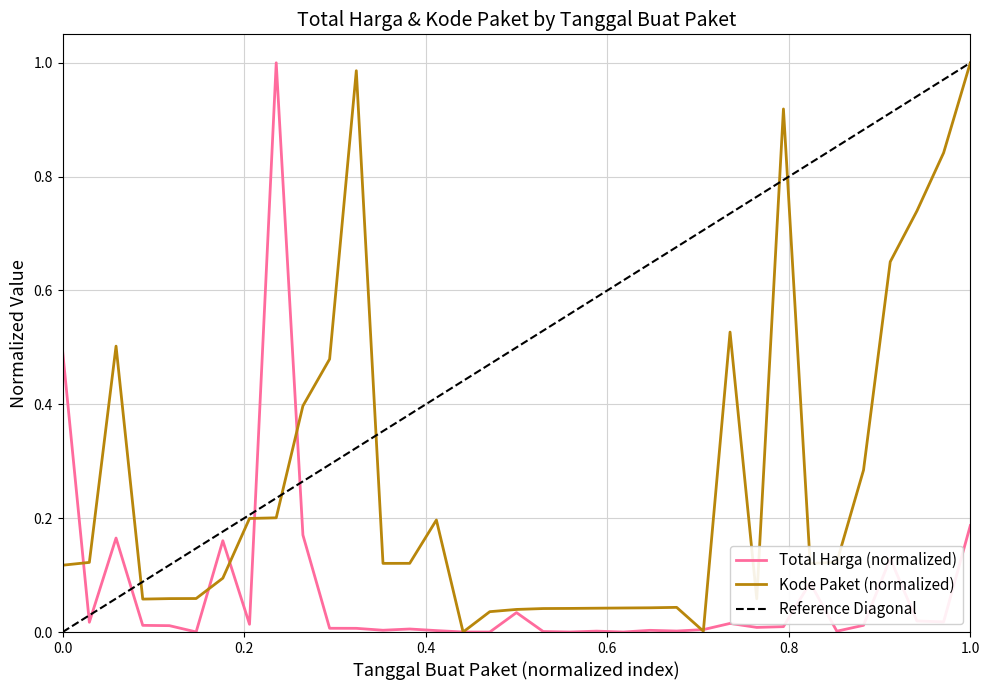

True or false: Kode Paket has a value of 0.5 at 2021-11-24.

True